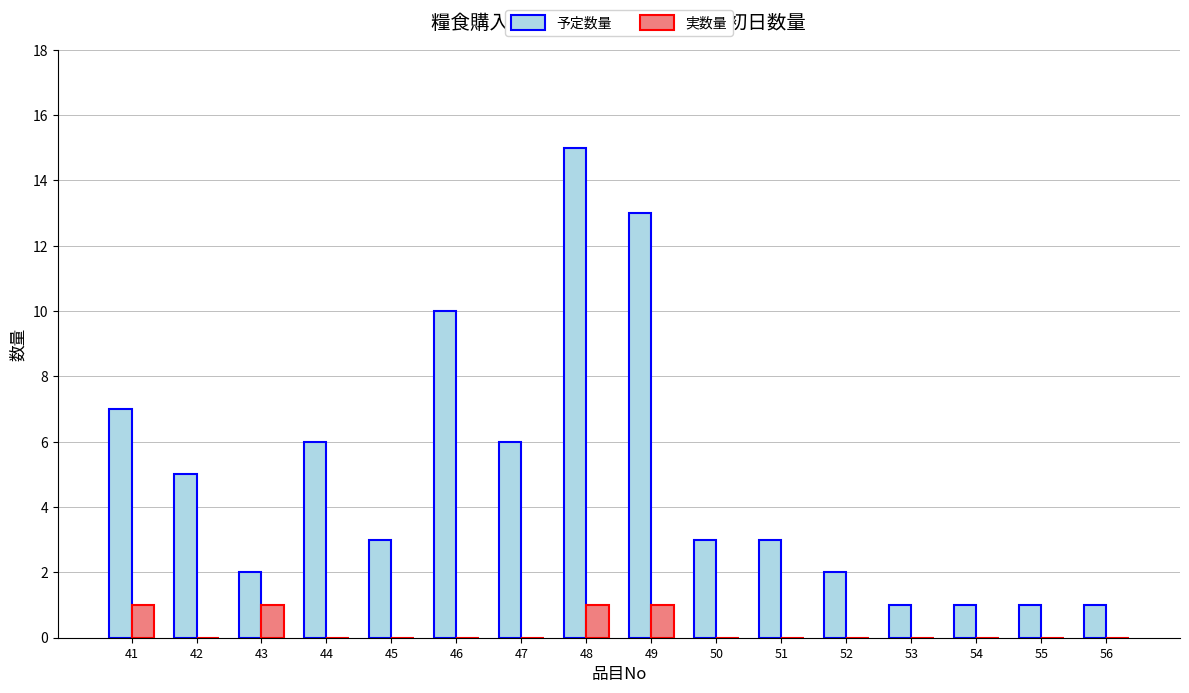

At which category is the sum across all series the highest?

48